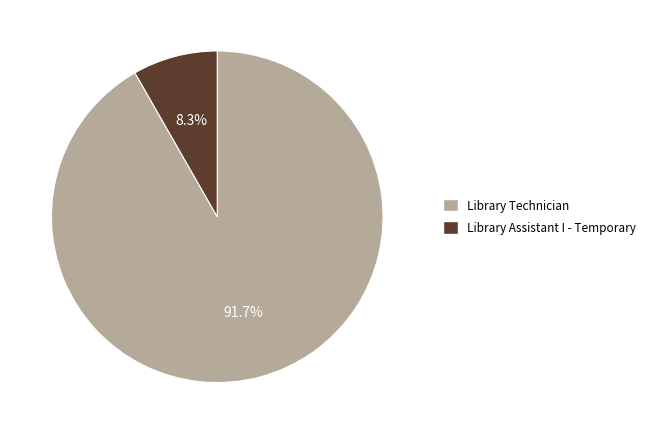

To the nearest percent, what portion does Library Technician represent?

92%